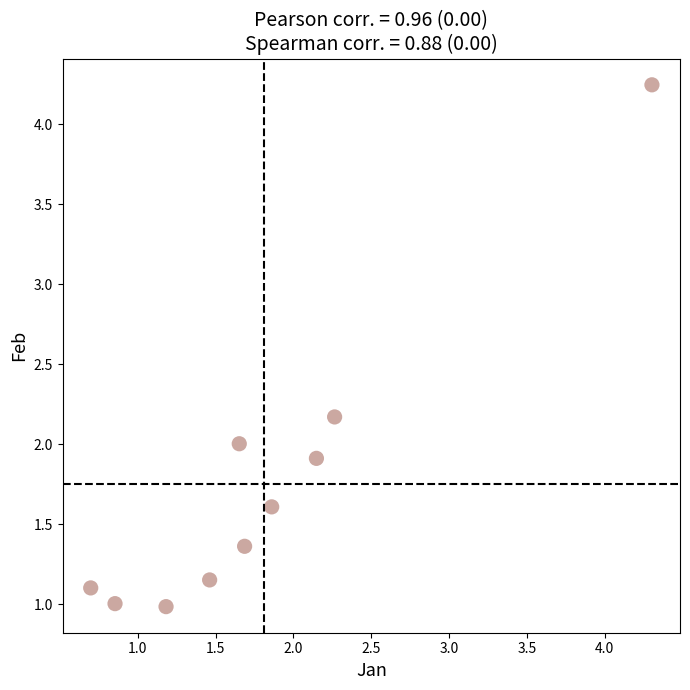

What is the average X value?

1.8